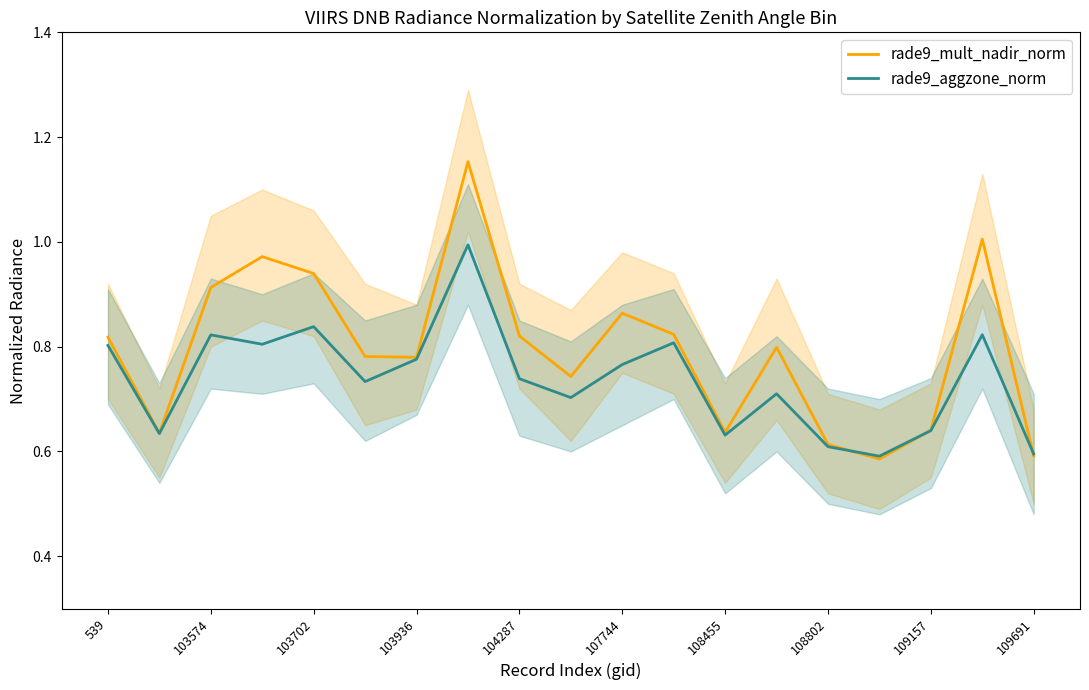

The value of rade9_aggzone_norm at 539 is 0.8. True or false?

True